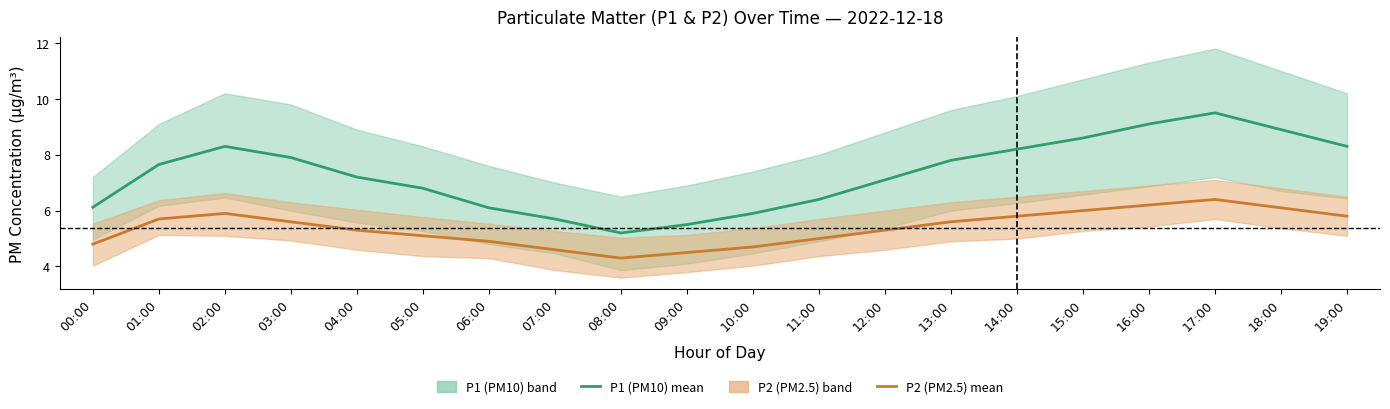

Does the chart have visible grid lines?

No